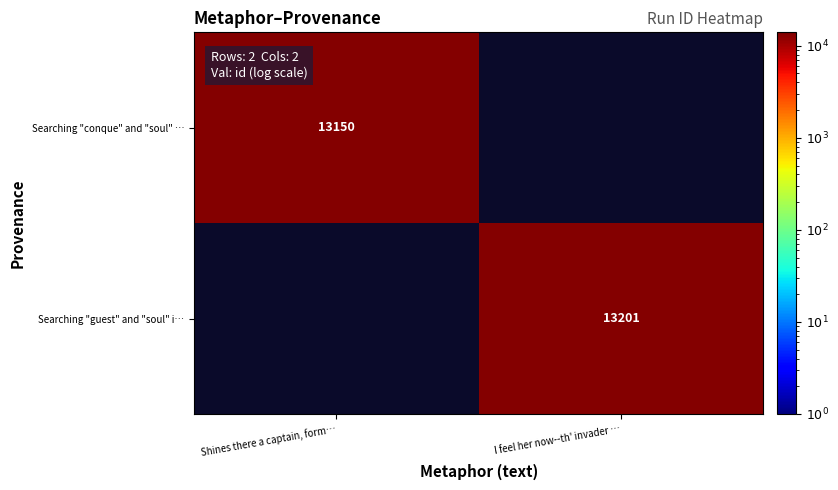

The value of Searching "conque" and "soul" … at Shines there a captain, form… is 13150. True or false?

True